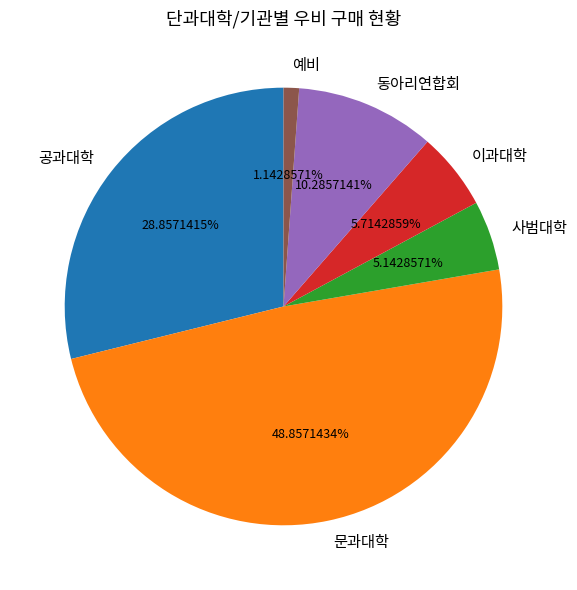

Is there any slice that represents more than half of the pie?

No